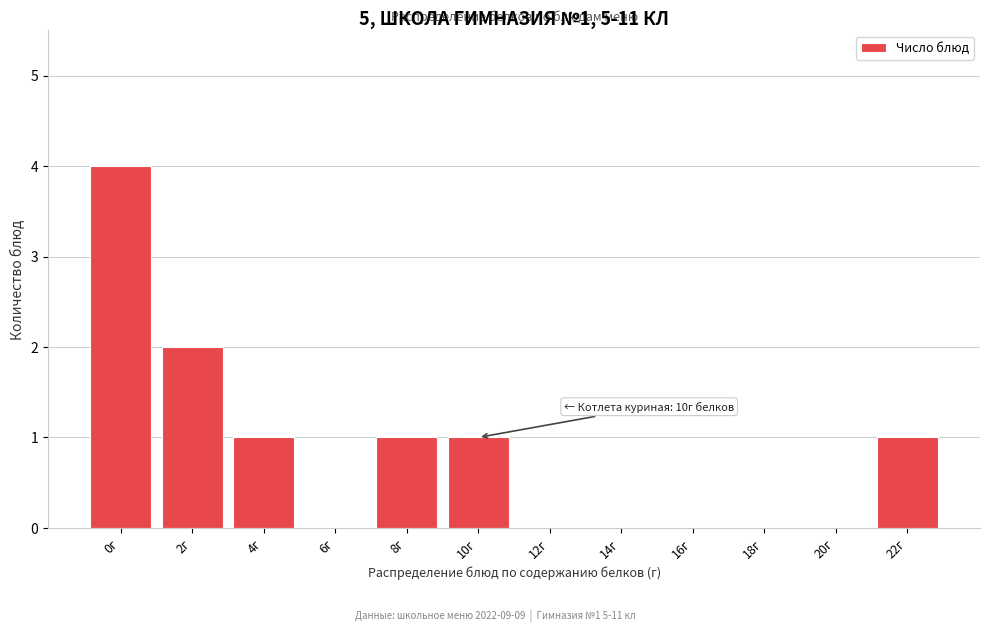

Reading left to right, transcribe all the data shown in this chart.

0г=4	2г=2	4г=1	6г=0	8г=1	10г=1	12г=0	14г=0	16г=0	18г=0	20г=0	22г=1